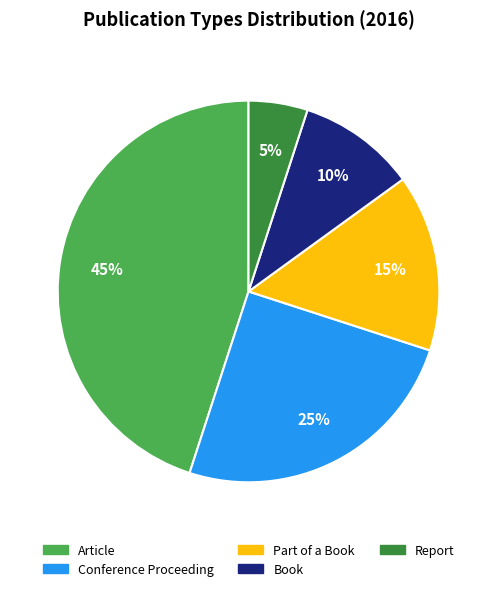

Which category has the smallest portion of the pie?

Report